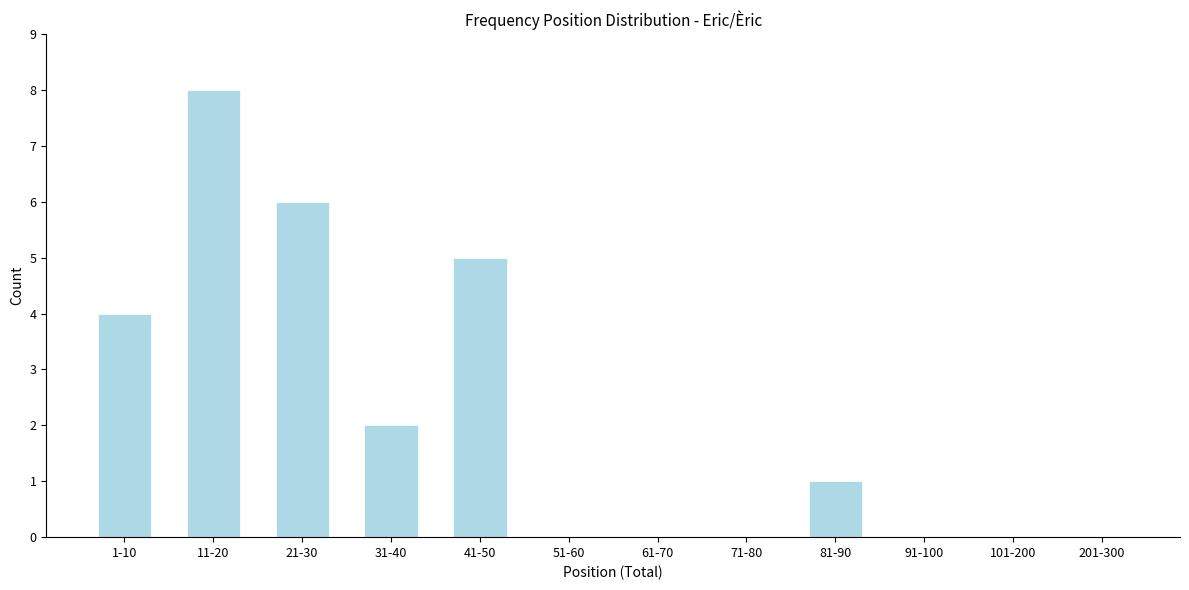

Reading left to right, list all the values displayed in this chart.

1-10=4	11-20=8	21-30=6	31-40=2	41-50=5	51-60=0	61-70=0	71-80=0	81-90=1	91-100=0	101-200=0	201-300=0